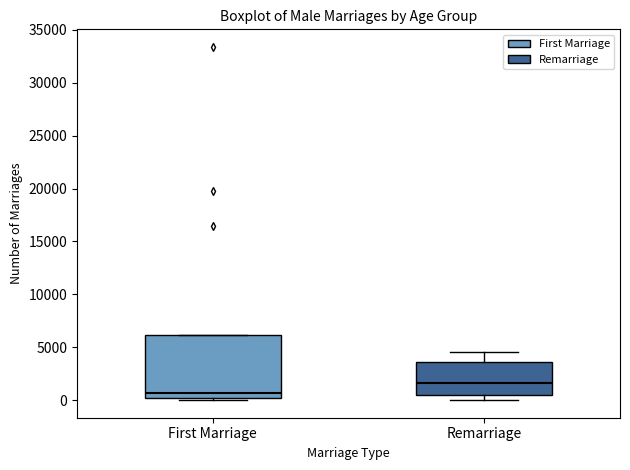

Reading left to right, transcribe this box plot: for each box, give where its median line is, the range the box spans, and where its two whiskers end, as read against the y-axis. The values are not printed on the chart, so give them approximately, as read against the axis.

First Marriage: median 500, box 0 to 6000, whiskers 0 (just below the box's lower edge) to 6000
Remarriage: median 1500, box 500 to 3500, whiskers 0 to 4500